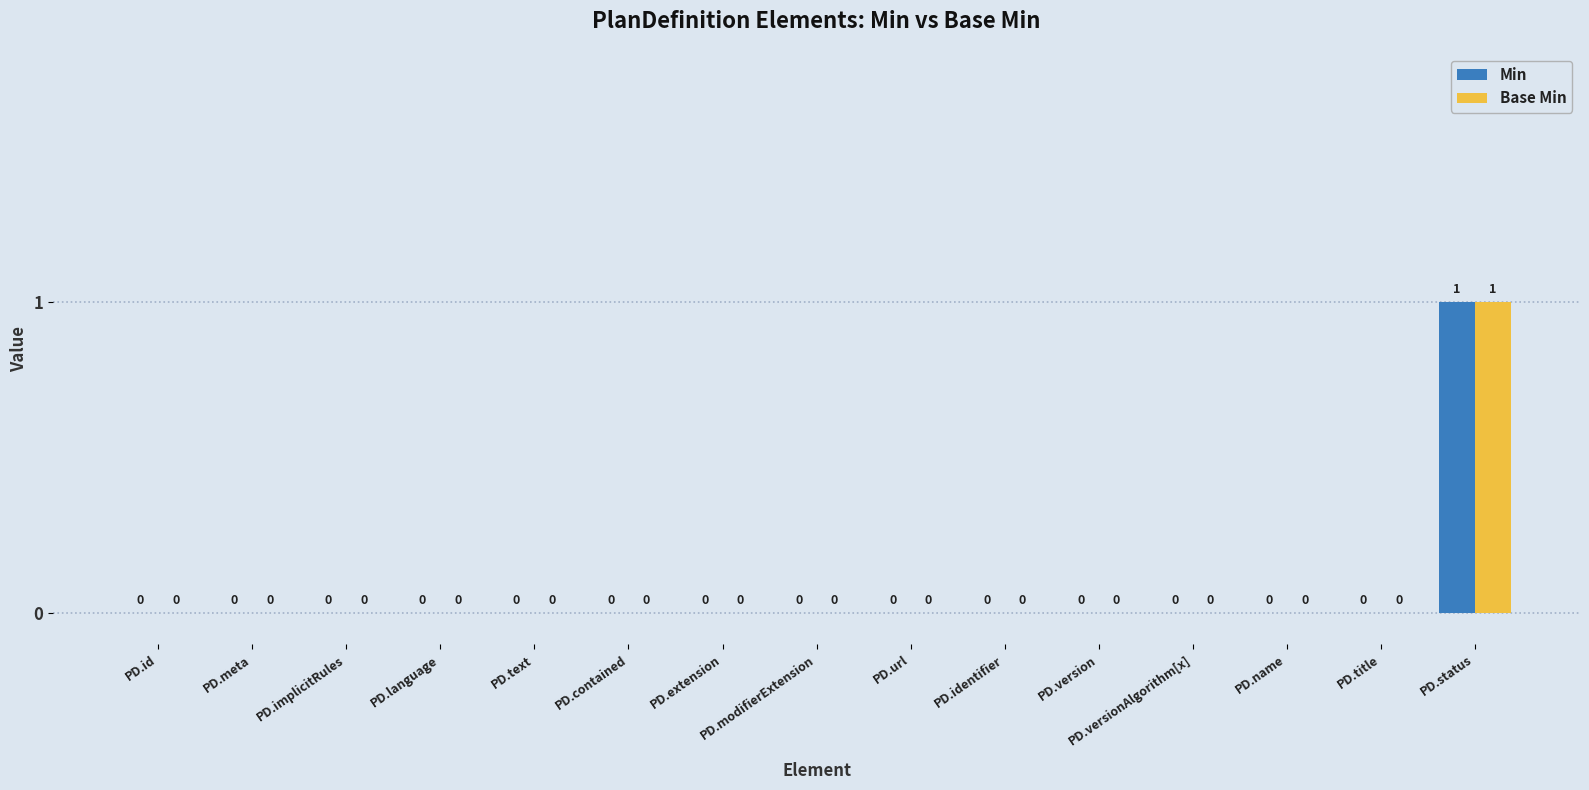

Which category has the highest value in the Base Min series?

PD.status